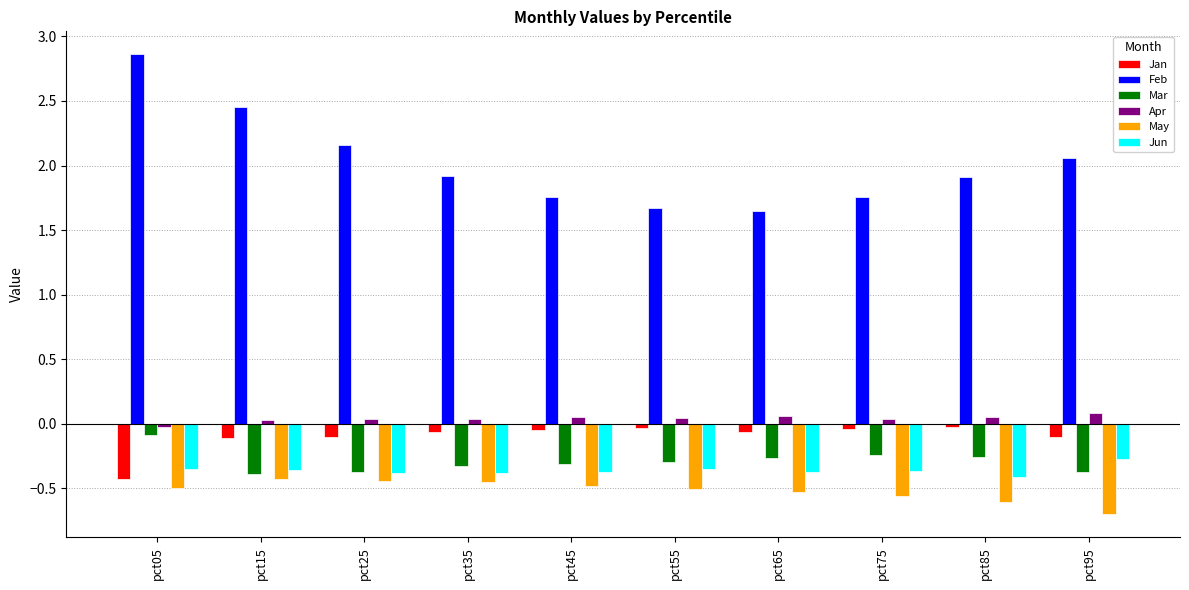

Is it true that May equals -0.7 at pct95?

True